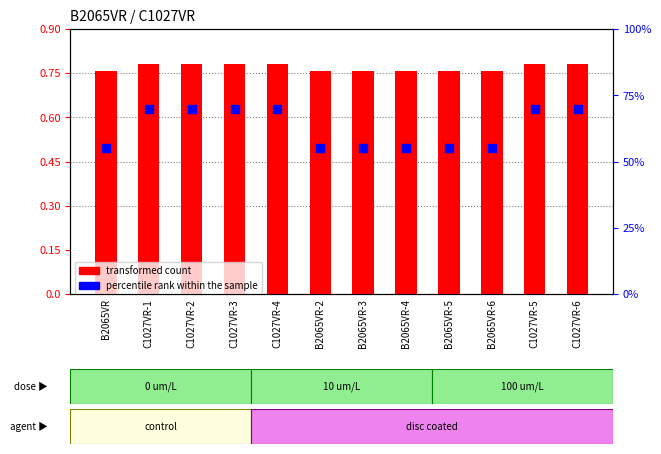

What are all the series names shown in the legend?

transformed count, percentile rank within the sample